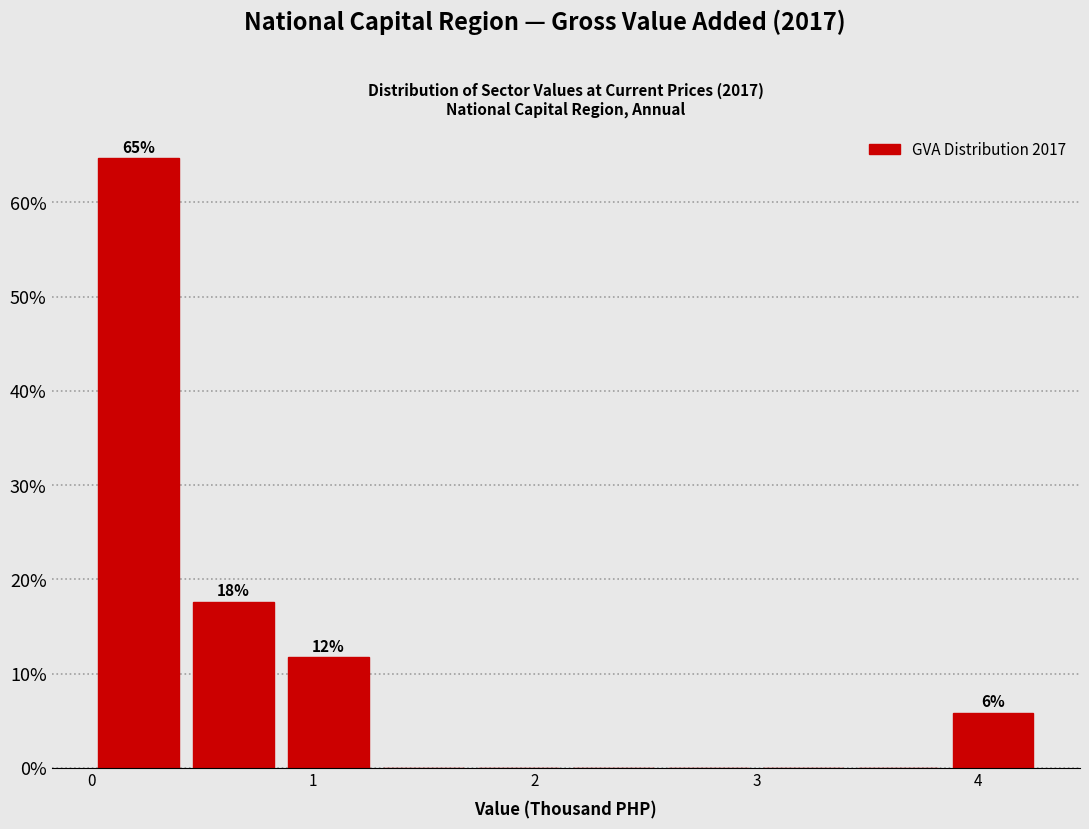

Over which range of the x-axis is the bar tallest?

0.0 to 0.4